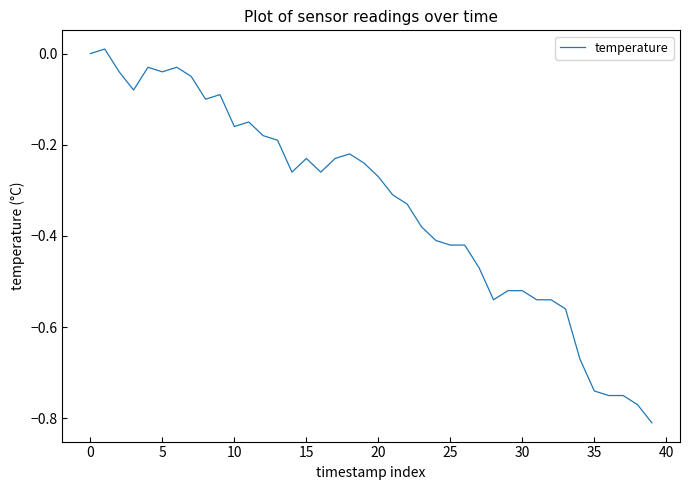

What is the difference between the maximum and minimum values?

0.8